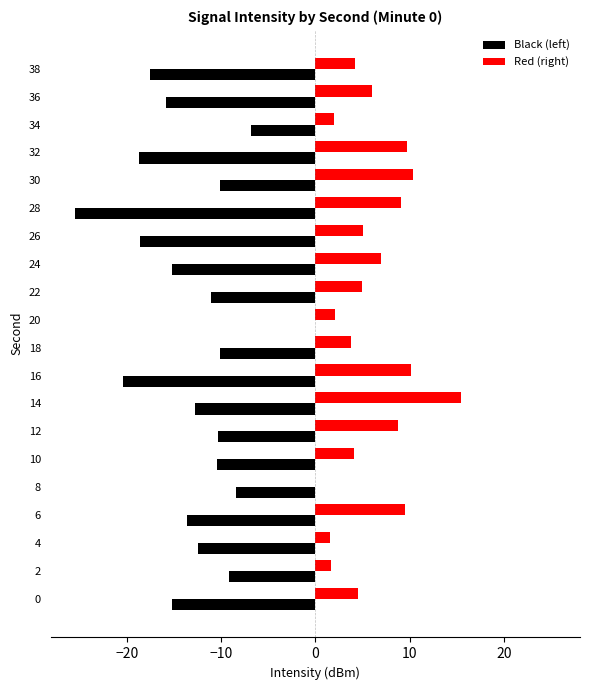

The value of Black (left) at 32 is -18.7. True or false?

True